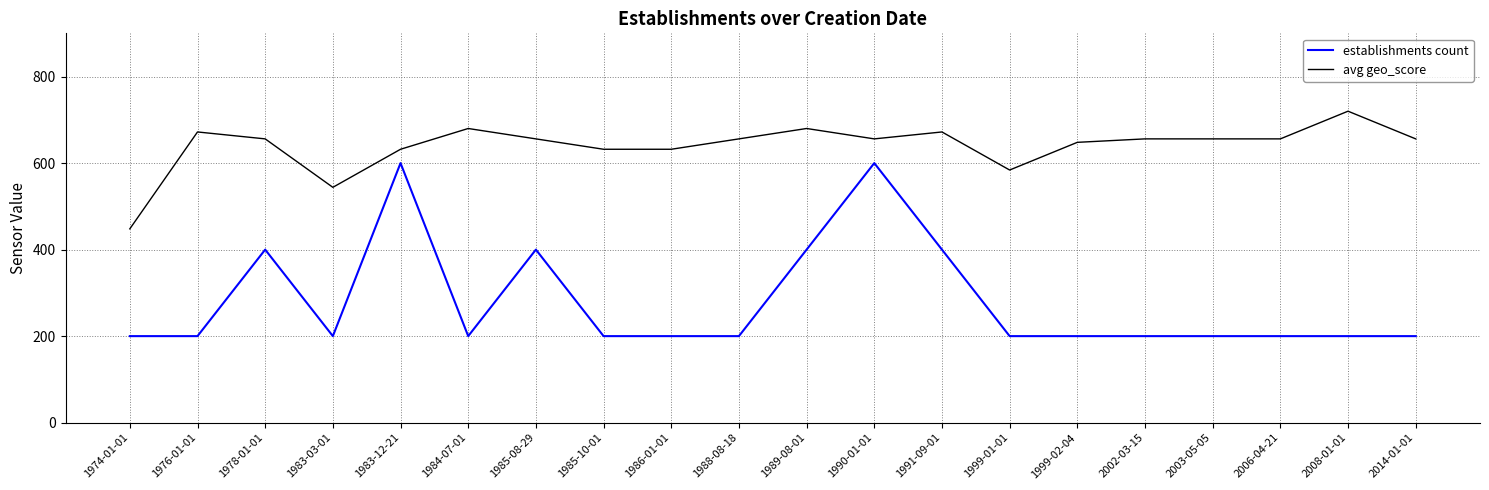

True or false: avg geo_score and establishments count intersect in this chart.

False